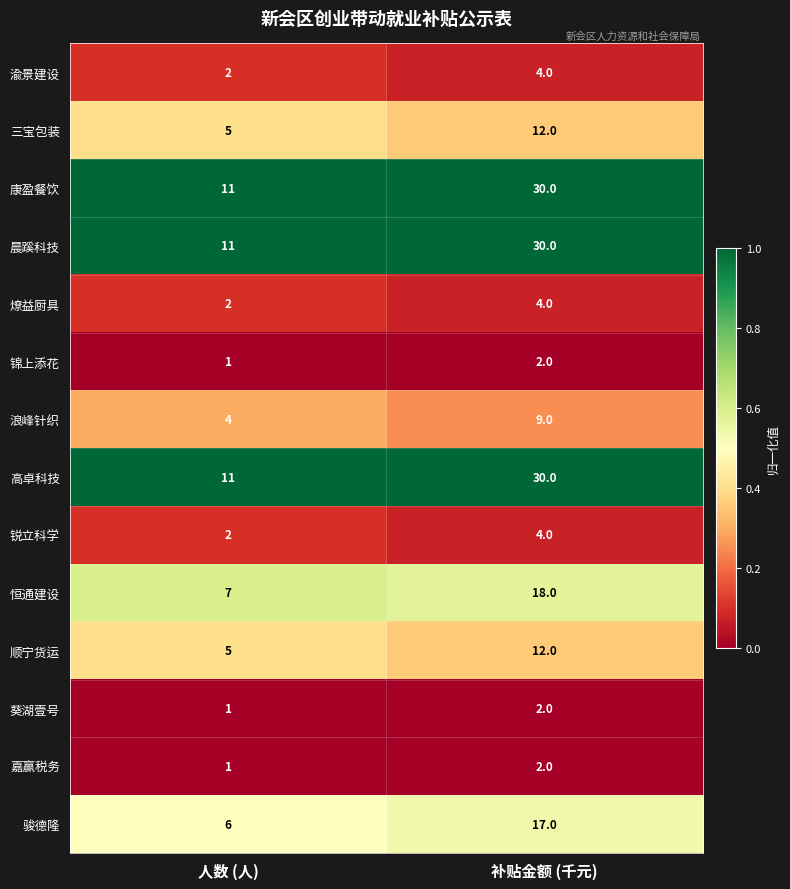

At which category is the sum across all series the highest?

补贴金额 (千元)